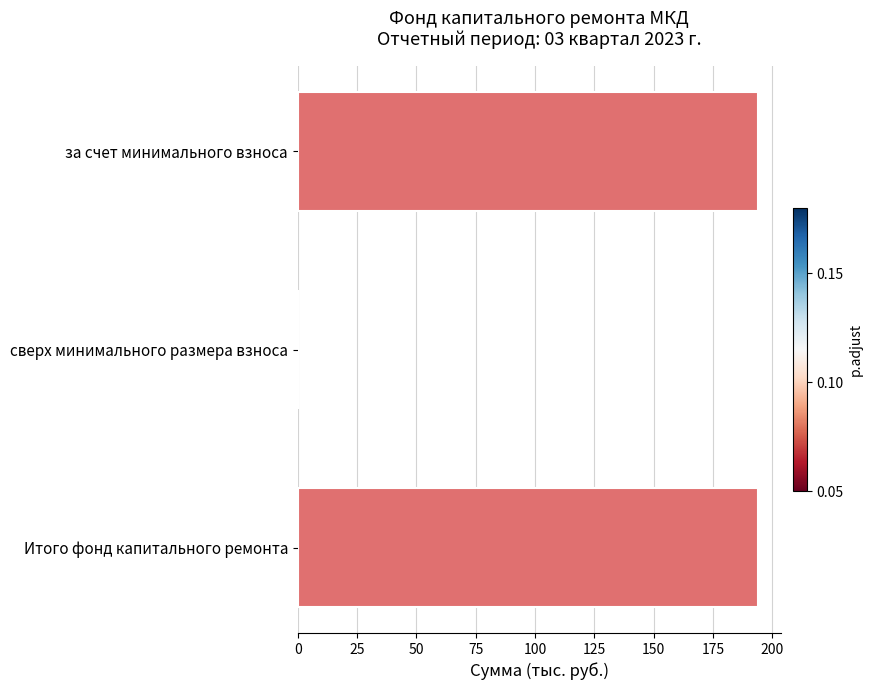

Between сверх минимального размера взноса and за счет минимального взноса, which is larger?

за счет минимального взноса